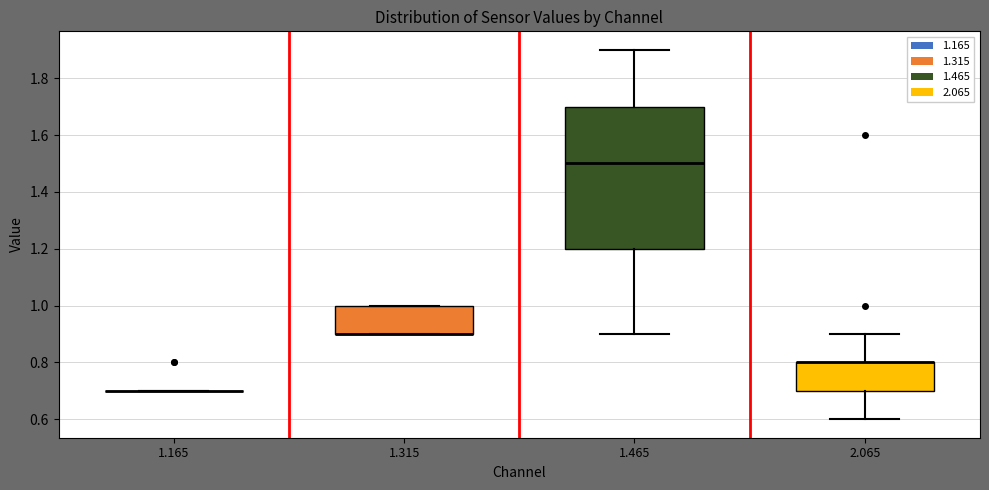

Which box is the tallest, from its lower edge to its upper edge?

1.465